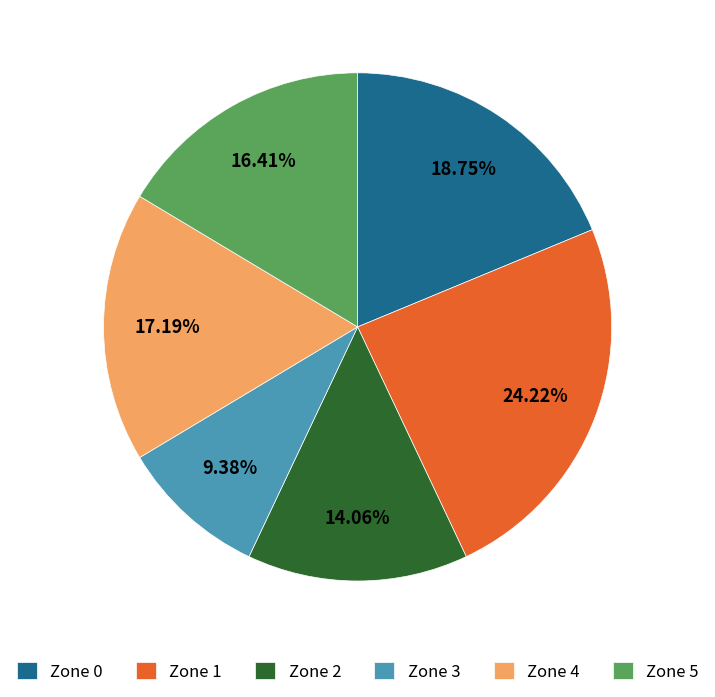

Is there a majority slice in this chart?

No